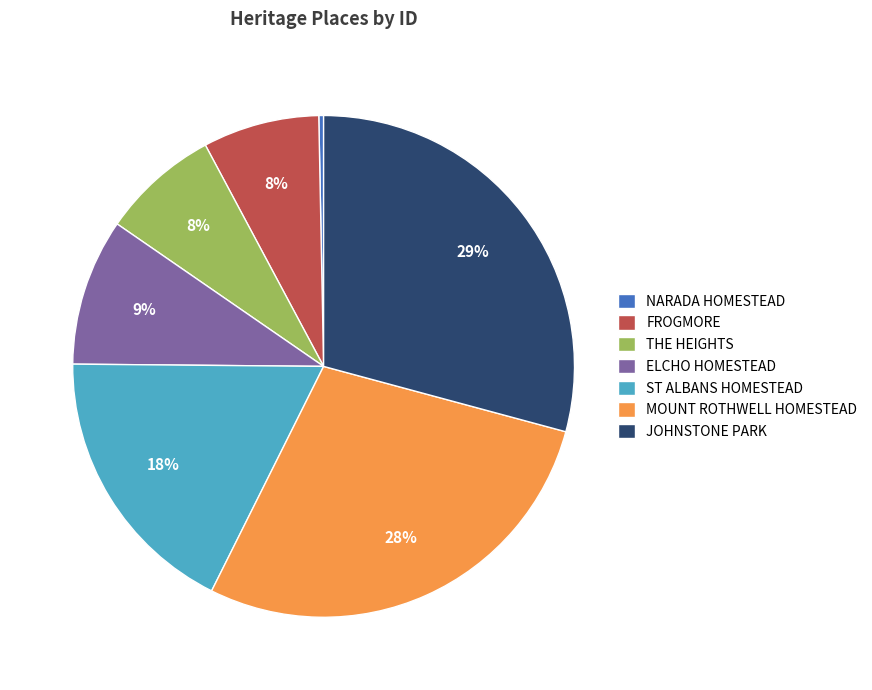

What is the smallest slice in the pie chart?

NARADA HOMESTEAD